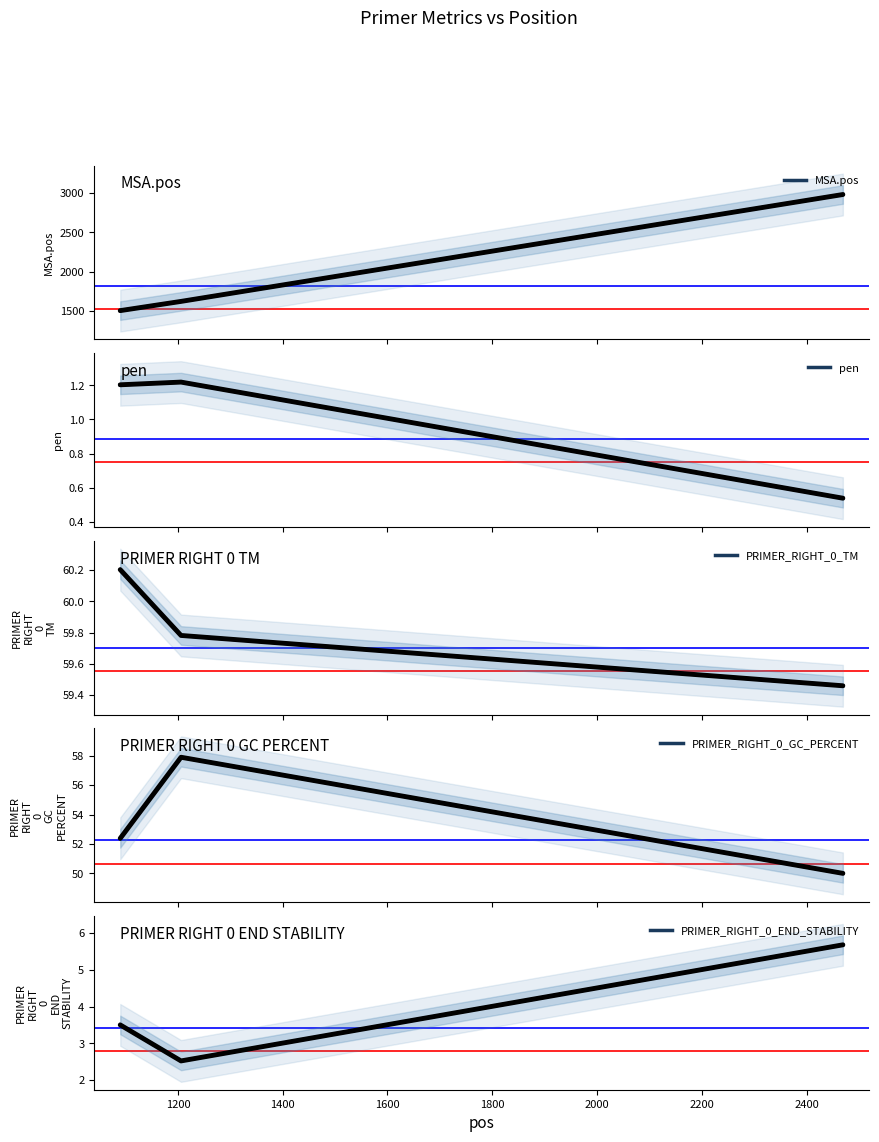

Reading left to right, list all the values displayed in this chart.

MSA.pos: 1506.0	1623.0	2980.0
pen: 1.2	1.2	0.5
PRIMER_RIGHT_0_TM: 60.2	59.8	59.5
PRIMER_RIGHT_0_GC_PERCENT: 52.4	57.9	50.0
PRIMER_RIGHT_0_END_STABILITY: 3.5	2.5	5.7